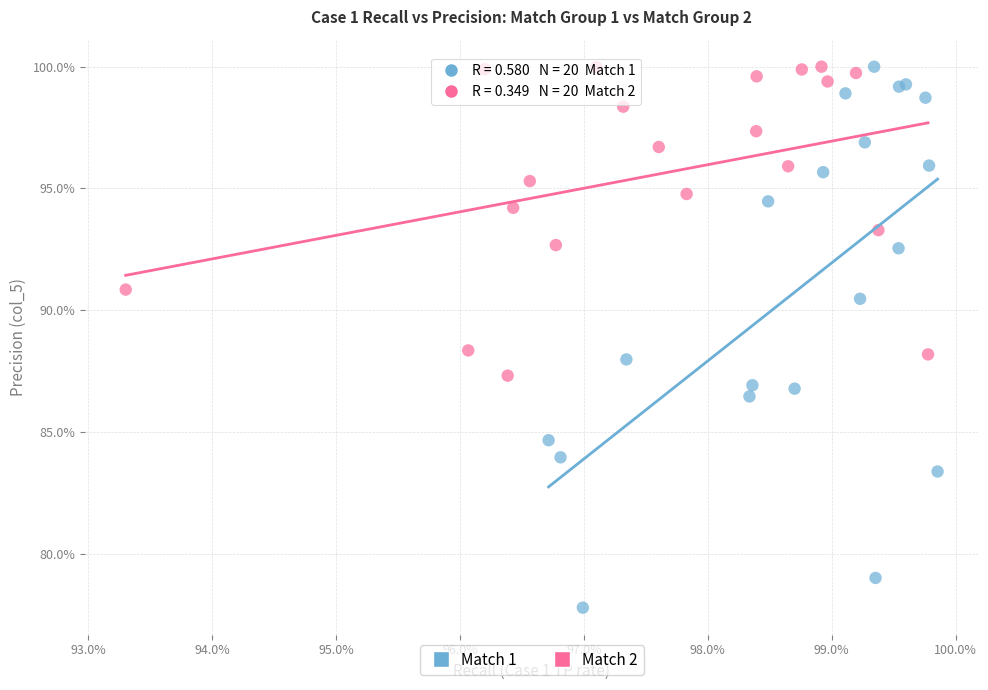

Which series has the widest spread of Y values?

Match 1